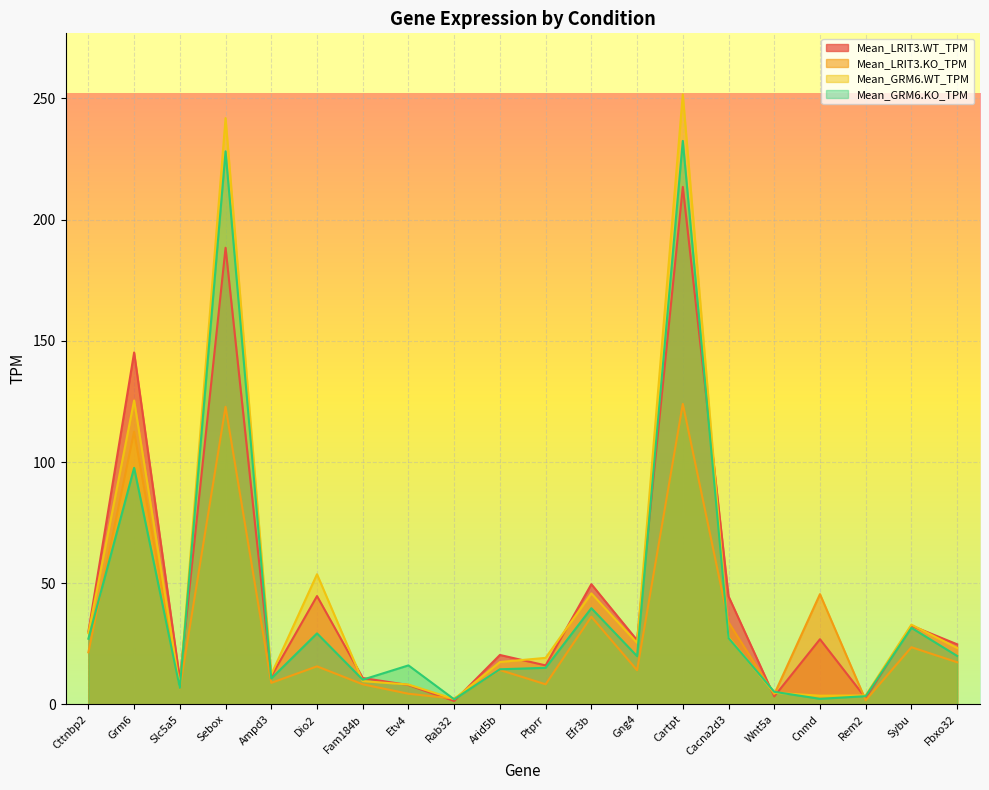

List the labels in order of Mean_LRIT3.WT_TPM value, largest first.

Cartpt, Sebox, Grm6, Efr3b, Dio2, Cacna2d3, Sybu, Cttnbp2, Cnmd, Gng4, Fbxo32, Arid5b, Ptprr, Ampd3, Fam184b, Slc5a5, Etv4, Wnt5a, Rem2, Rab32